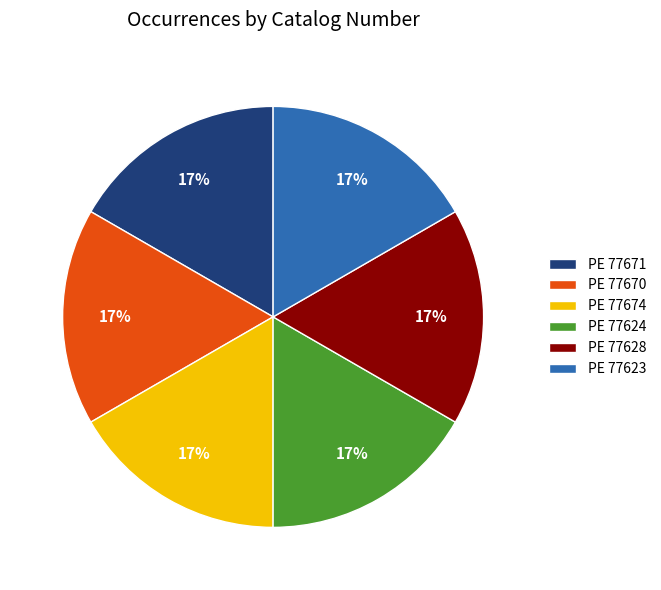

To the nearest percent, what is the combined percentage of PE 77671 and PE 77674?

33%